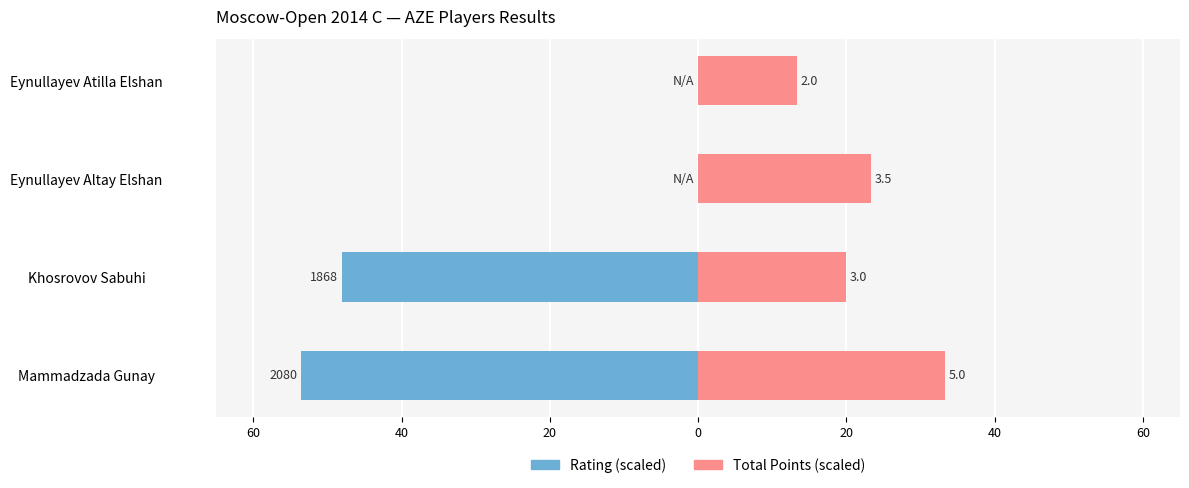

What is the value of the Total Points (scaled) bar at the 1st from the left?

33.3